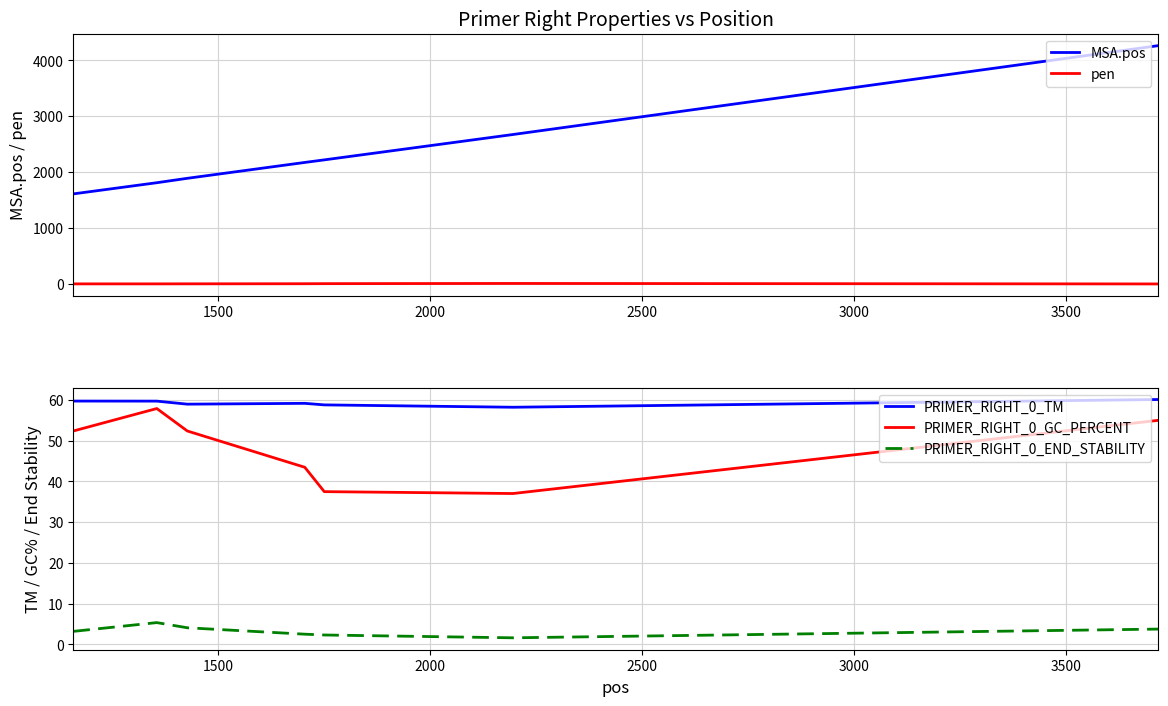

Which series has the widest spread of values?

MSA.pos